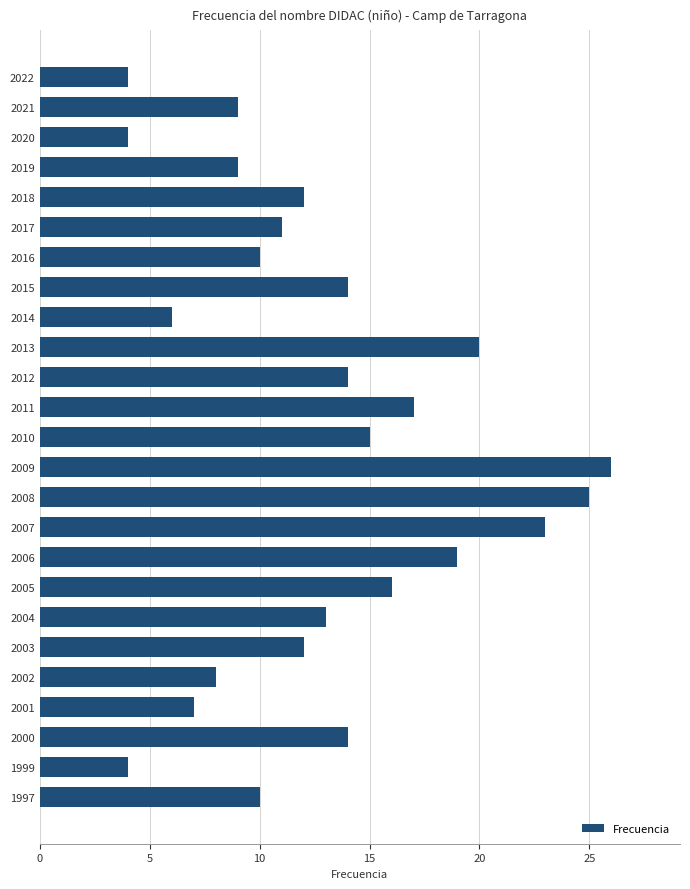

What is the change in value from 2022 to 2018?

+8